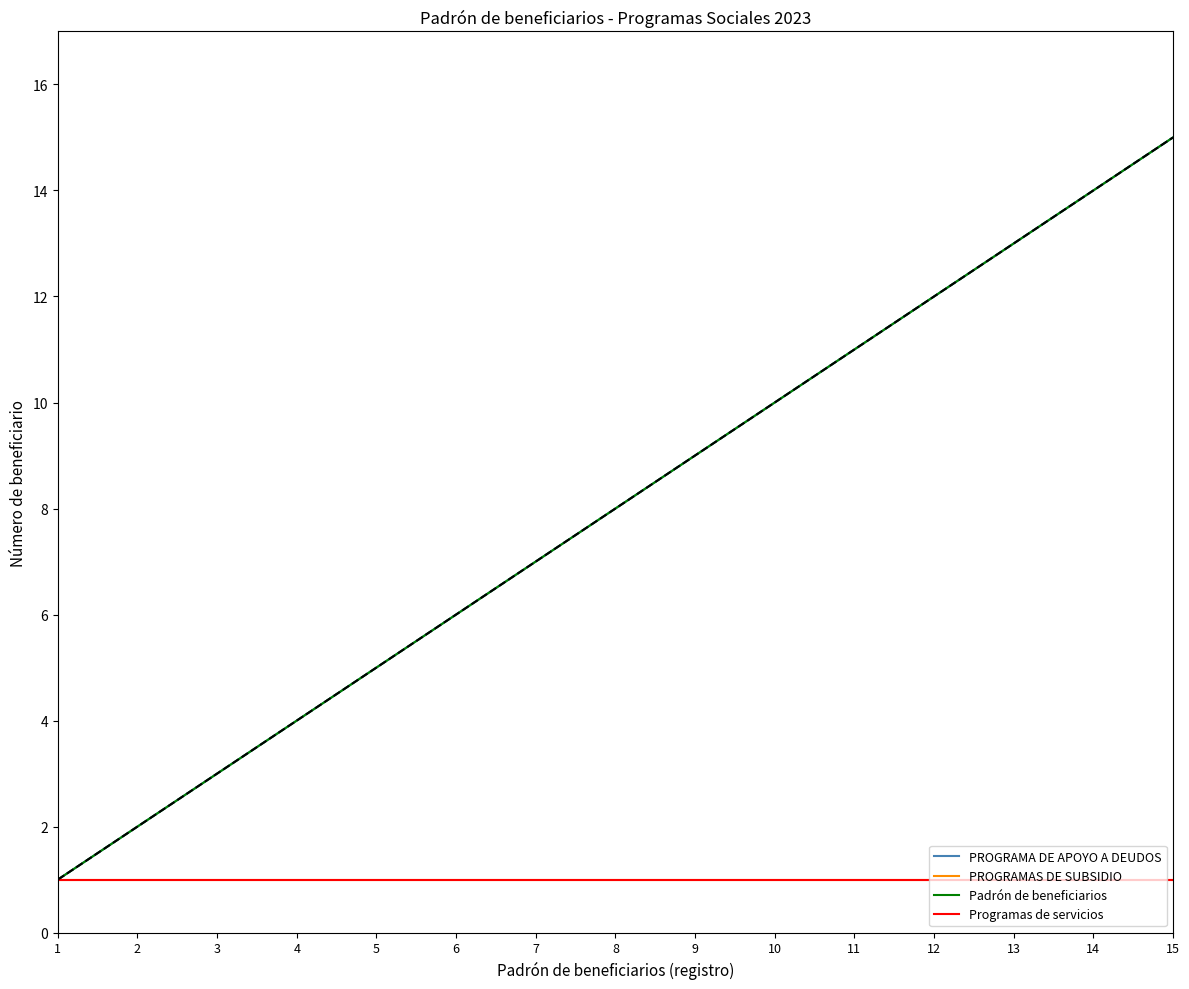

Does the chart have visible grid lines?

No